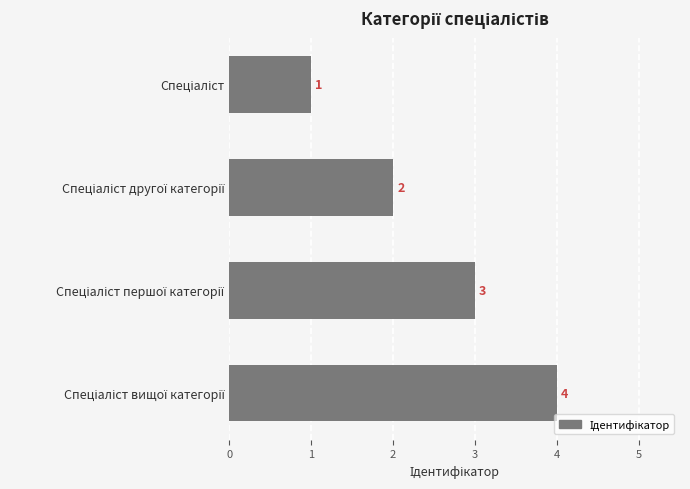

Count the values in the range 2 to 4.

3